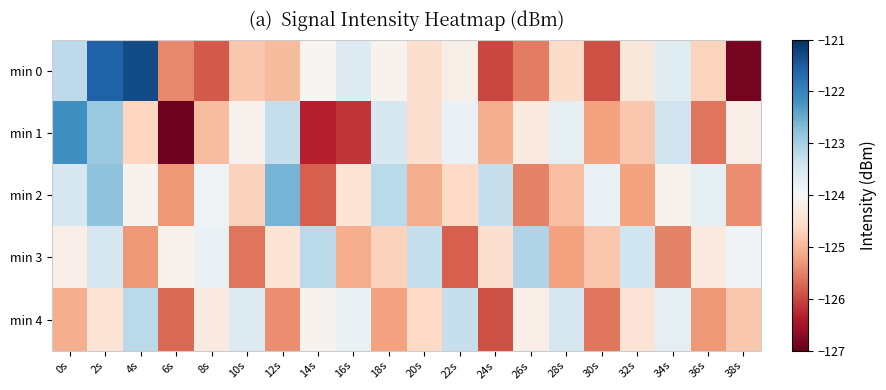

Which series has the largest total across all categories?

min 2